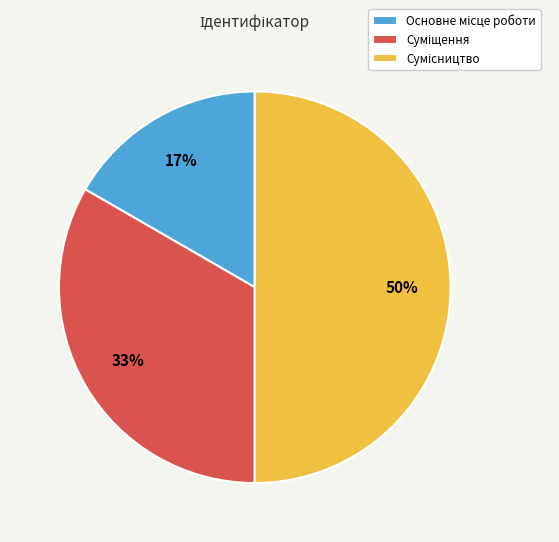

To the nearest percent, what is the difference between the largest and smallest slice percentages?

33%